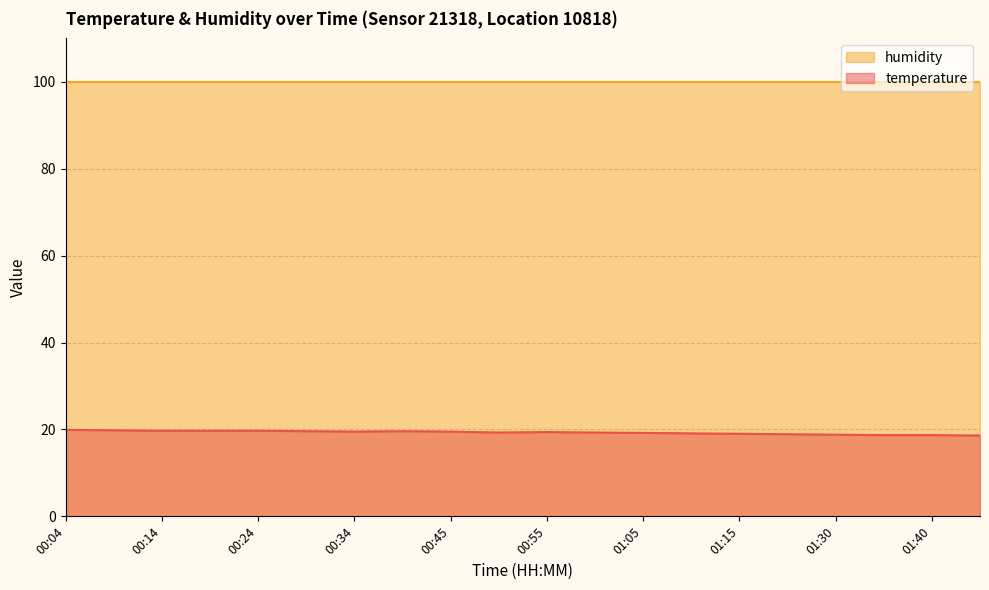

What is the change in value from 00:19 to 01:00?

-0.4